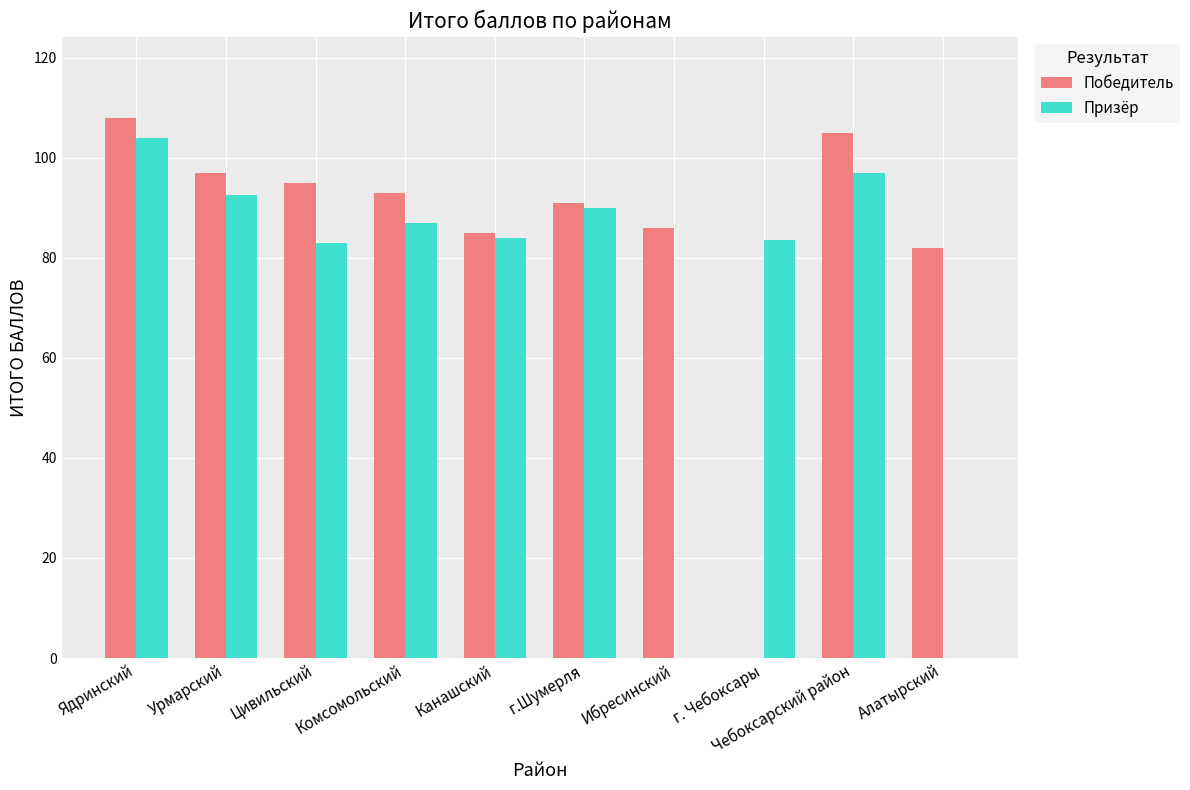

Reading left to right, list all the values displayed in this chart.

Победитель: Ядринский=108.0	Урмарский=97.0	Цивильский=95.0	Комсомольский=93.0	Канашский=85.0	г.Шумерля=91.0	Ибресинский=86.0	г. Чебоксары=0.0	Чебоксарский район=105.0	Алатырский=82.0
Призёр: Ядринский=104.0	Урмарский=92.5	Цивильский=83.0	Комсомольский=87.0	Канашский=84.0	г.Шумерля=90.0	Ибресинский=0.0	г. Чебоксары=83.5	Чебоксарский район=97.0	Алатырский=0.0